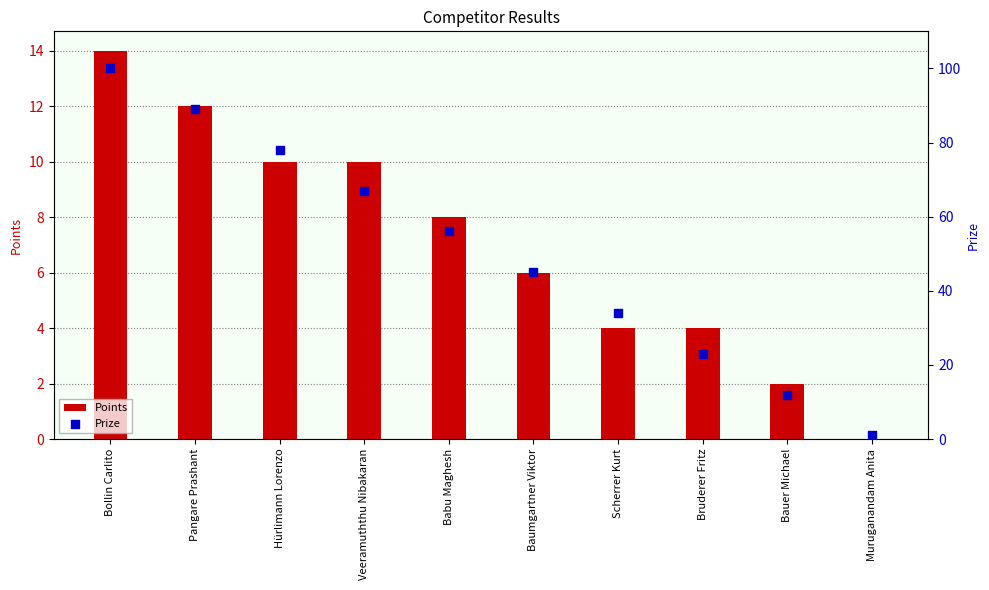

At which category is the sum across all series the highest?

Bollin Carlito